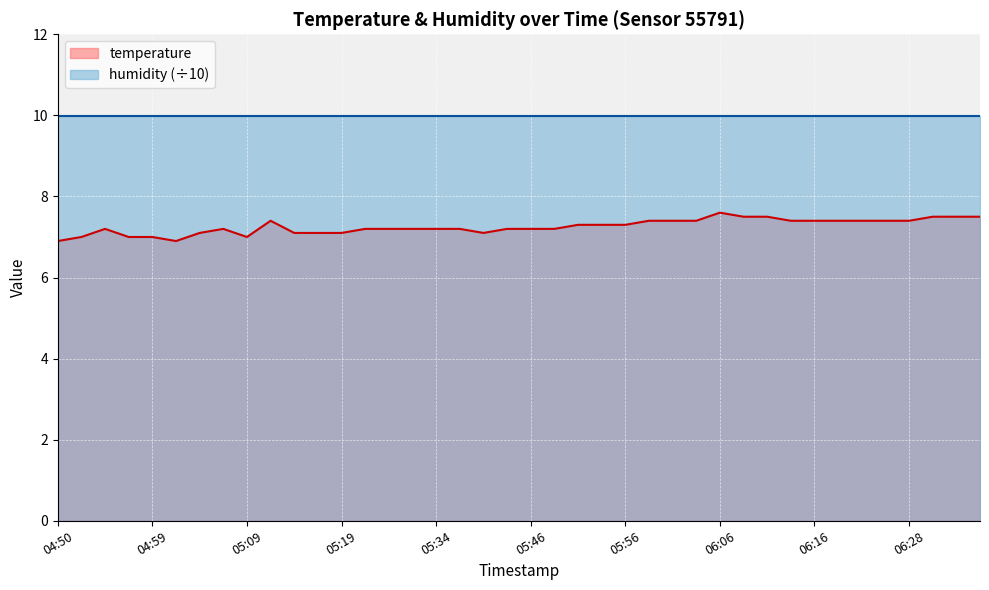

Reading right to left, list all the values displayed in this chart.

7.5	7.5	7.5	7.4	7.4	7.4	7.4	7.4	7.4	7.5	7.5	7.6	7.4	7.4	7.4	7.3	7.3	7.3	7.2	7.2	7.2	7.1	7.2	7.2	7.2	7.2	7.2	7.1	7.1	7.1	7.4	7.0	7.2	7.1	6.9	7.0	7.0	7.2	7.0	6.9